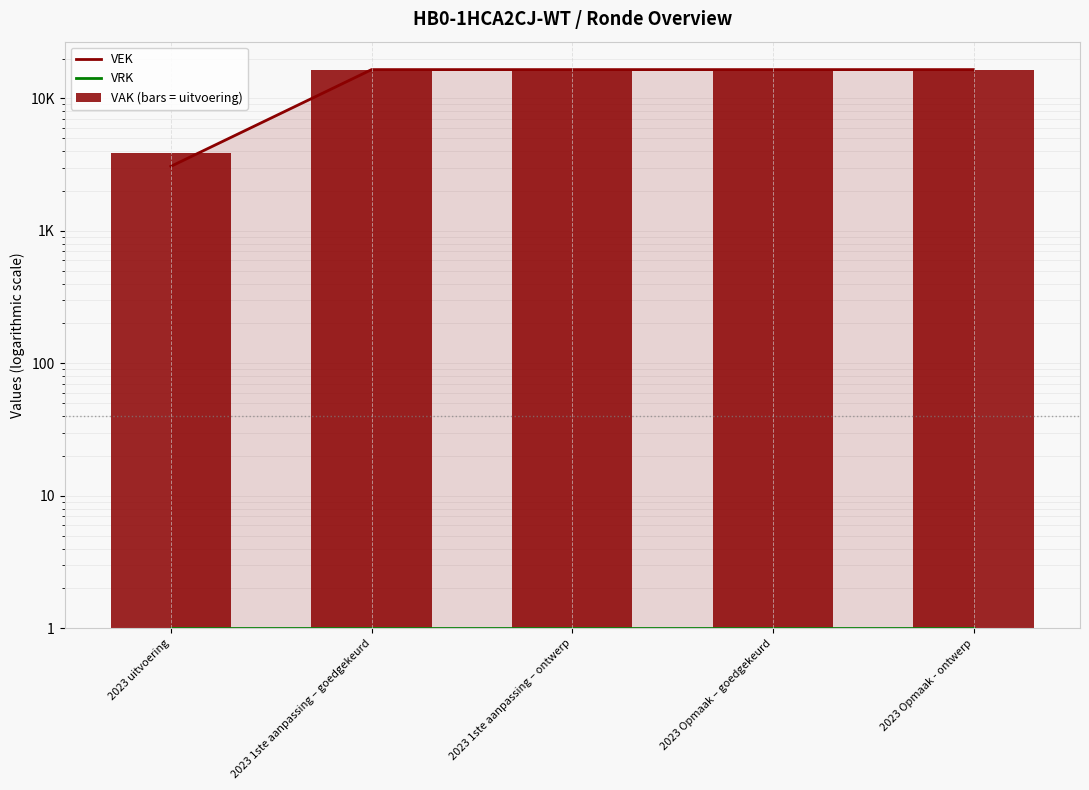

Between 2023 Opmaak – goedgekeurd and 2023 Opmaak - ontwerp, which series saw the biggest shift?

VEK